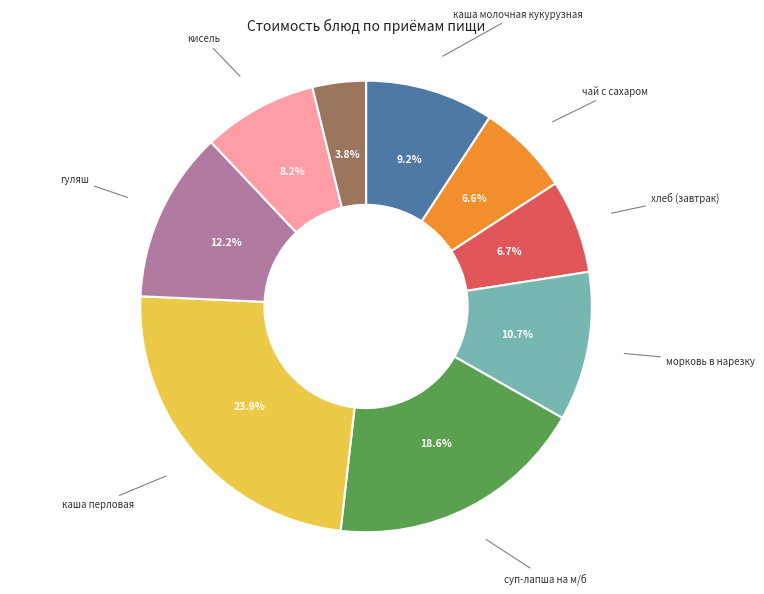

How many segments does this pie chart have?

9